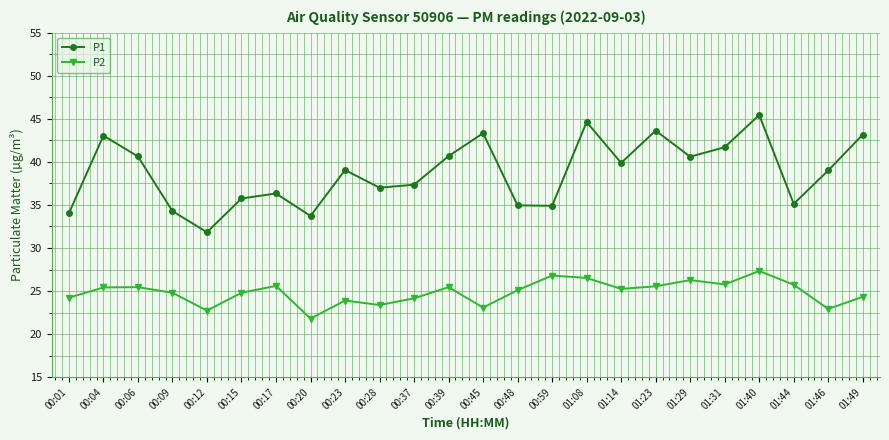

True or false: P1 has more than 1 interior local peaks.

True